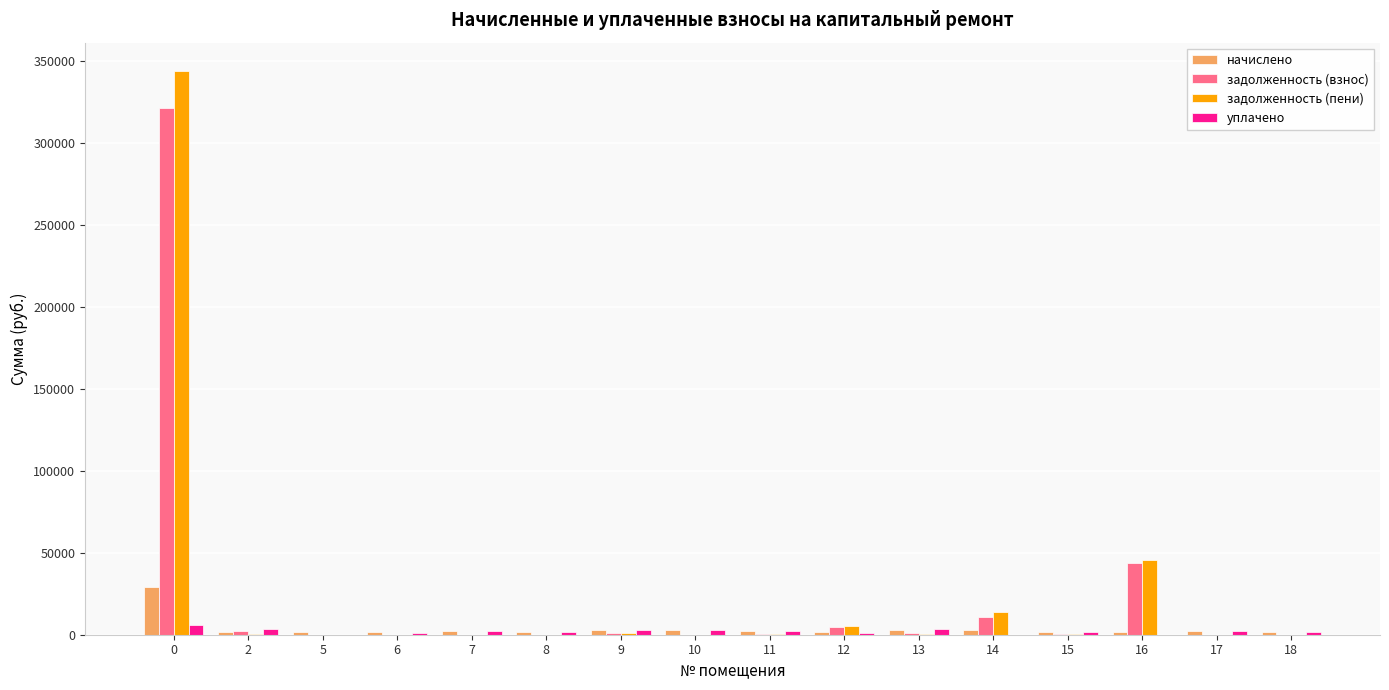

What is the maximum value shown in the chart?

344241.3